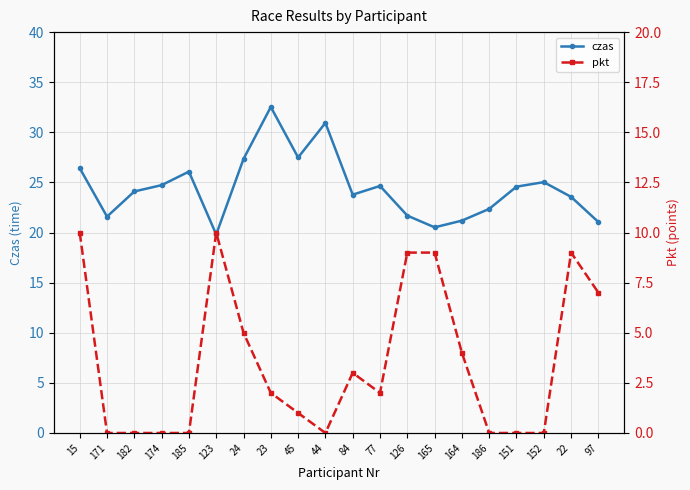

What is the difference between the czas values at 77 and 165?

4.1